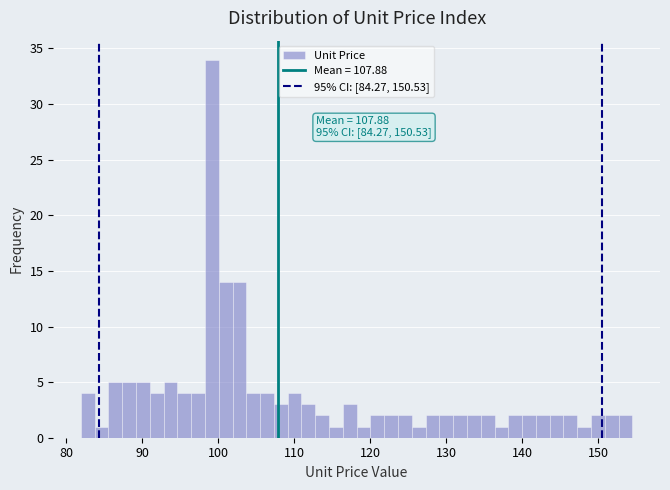

Around what value on the x-axis is the tallest bar? Give the approximate position of its centre, as read against the axis.

99